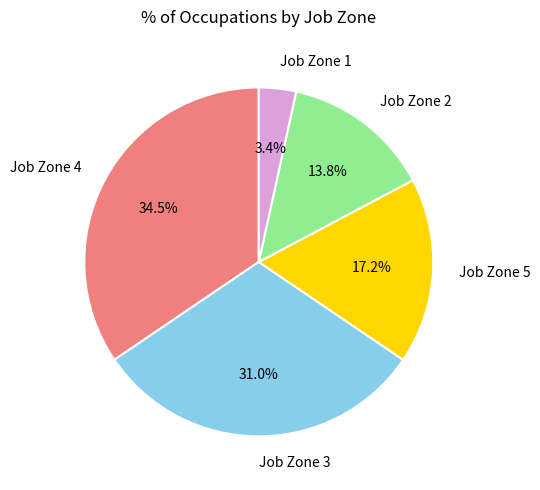

Which slice is the largest?

Job Zone 4